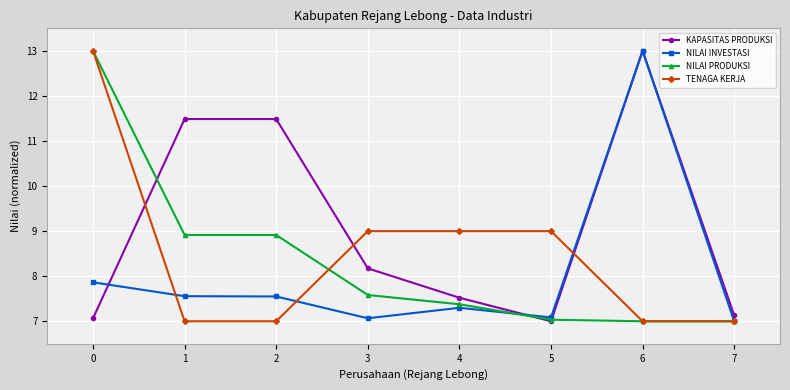

Does the chart have visible grid lines?

Yes